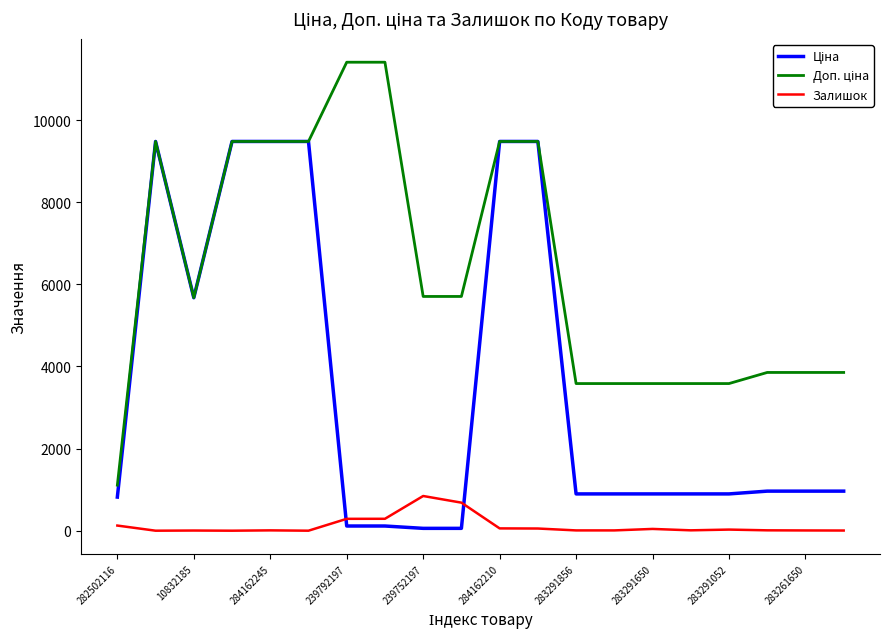

What is the highest value of the Залишок series?

845.0